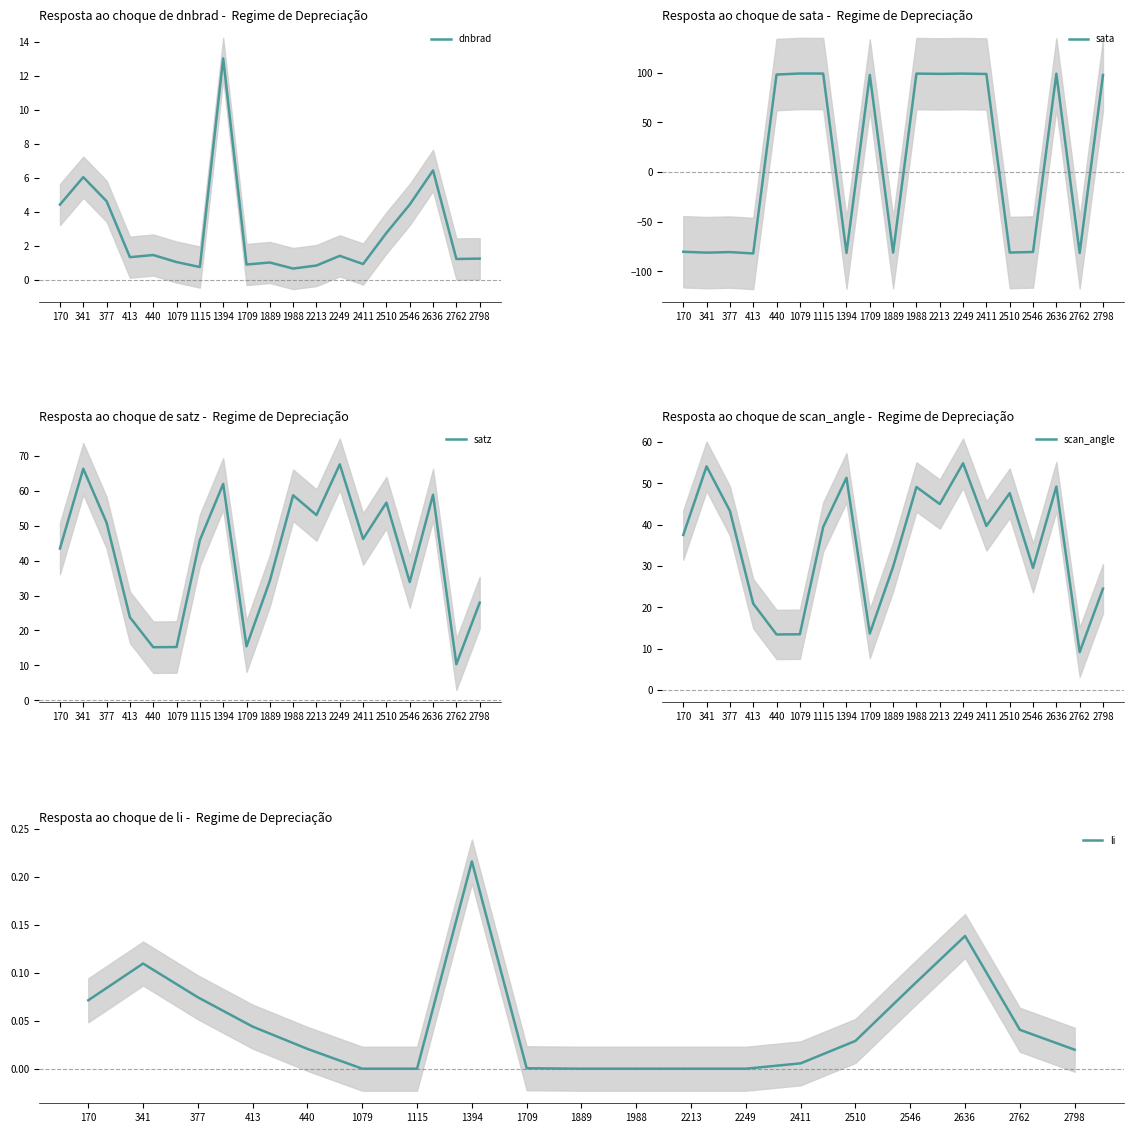

What is the difference between the second highest and second lowest values in the scan_angle series?

40.7